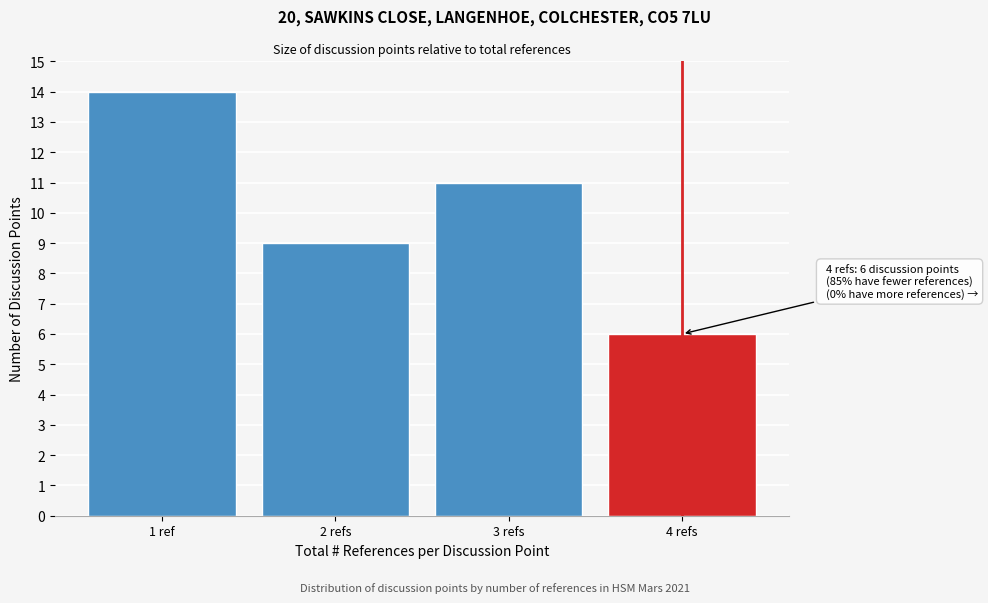

Reading left to right, extract all data points from this chart.

14	9	11	6